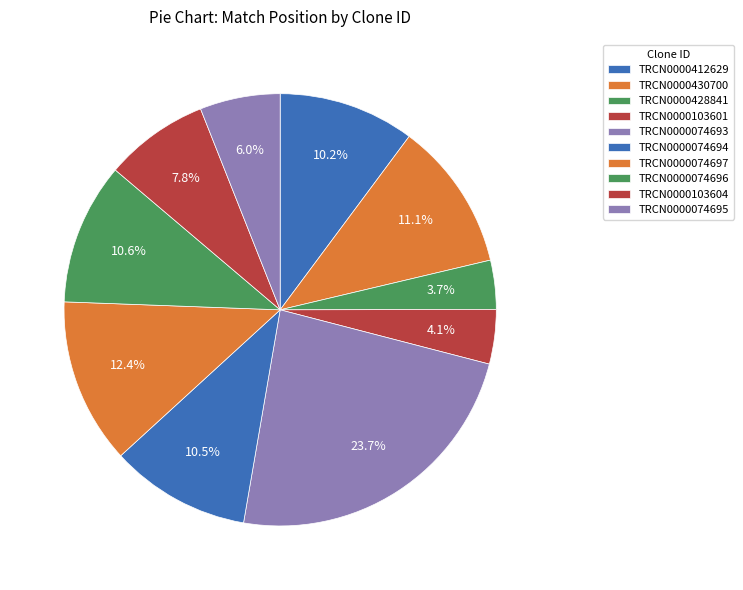

What percentage is the TRCN0000430700 slice, to the nearest percent?

11%